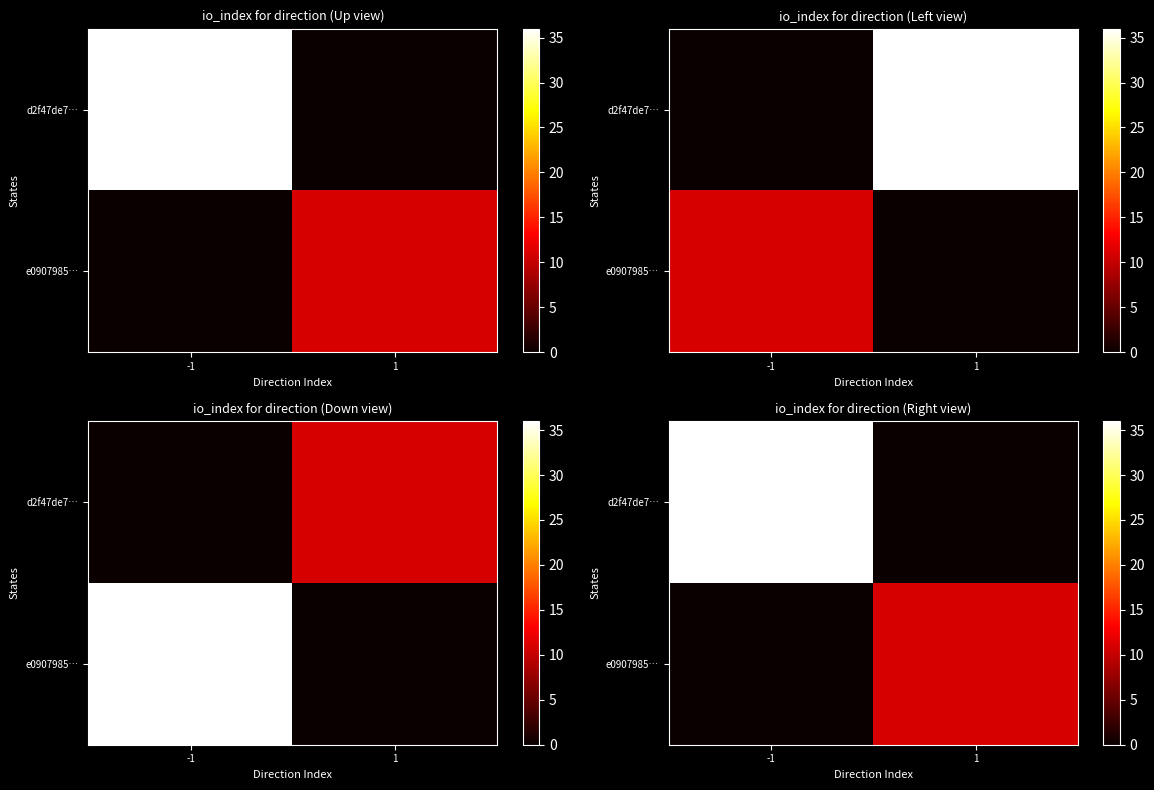

Rank the series by their maximum value, from lowest to highest.

e0907985…, d2f47de7…